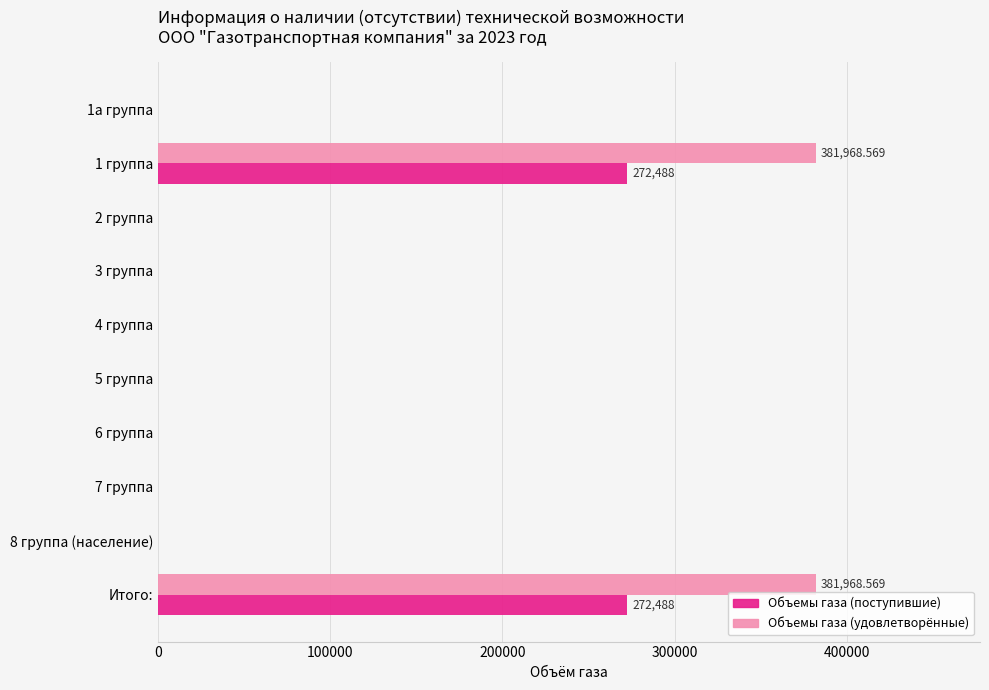

What is the sum of all Объемы газа (поступившие) values?

544976.0